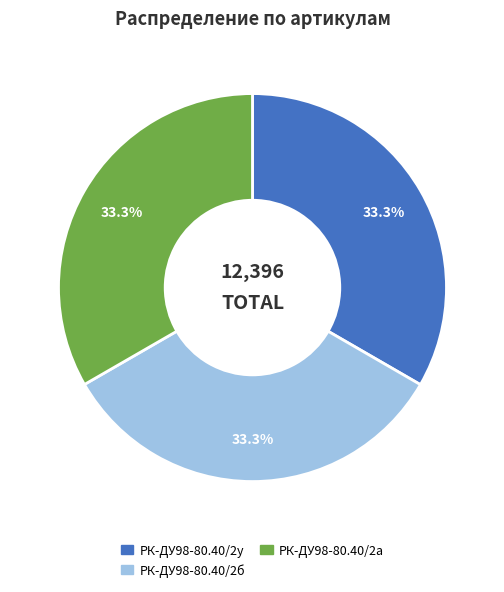

Does any single category account for the majority?

No